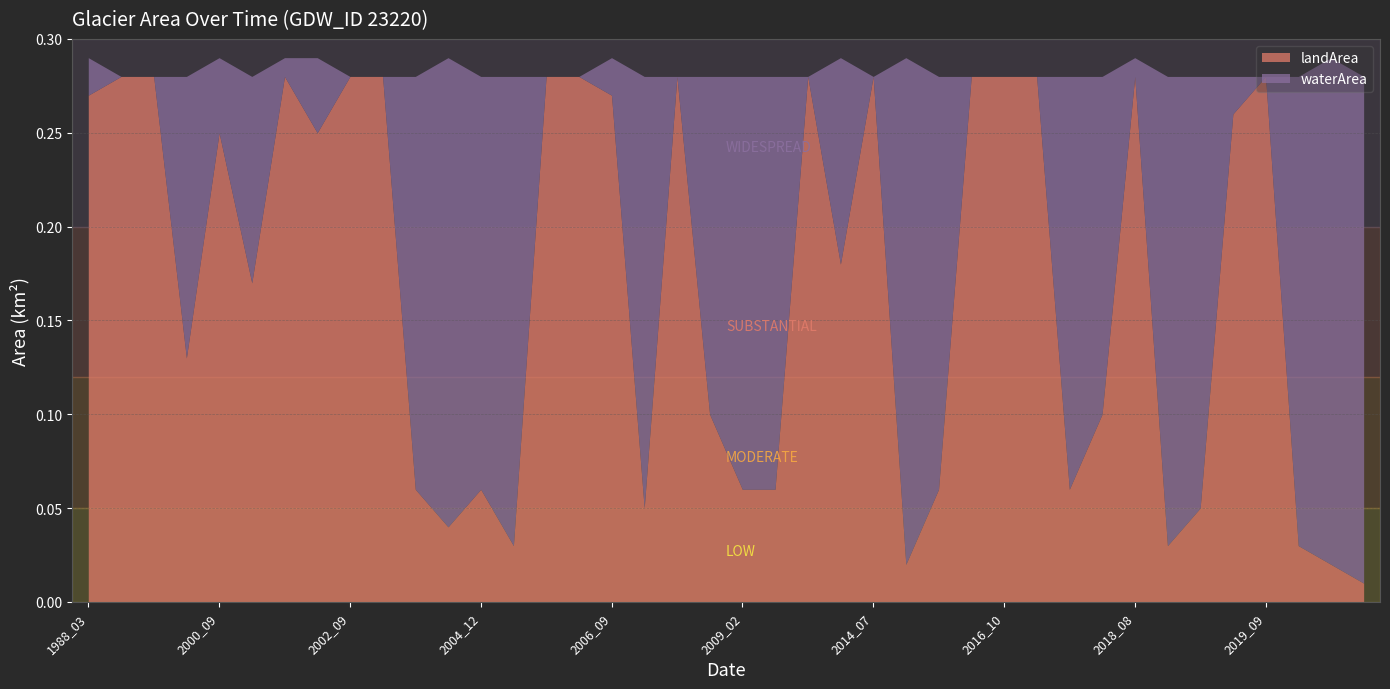

In landArea, how many points are lower than both neighbors (excluding endpoints)?

10